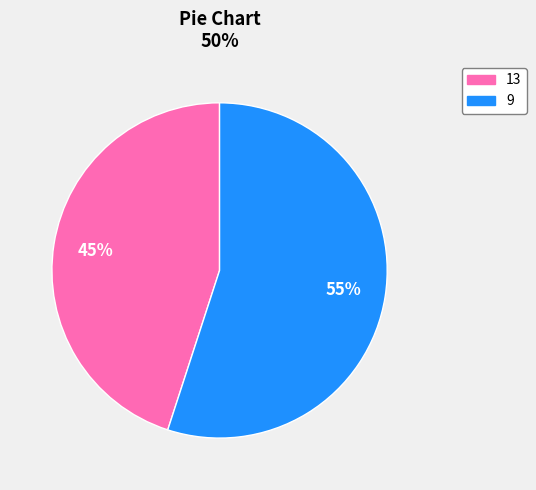

The 13 slice represents 45% of the pie. True or false?

True